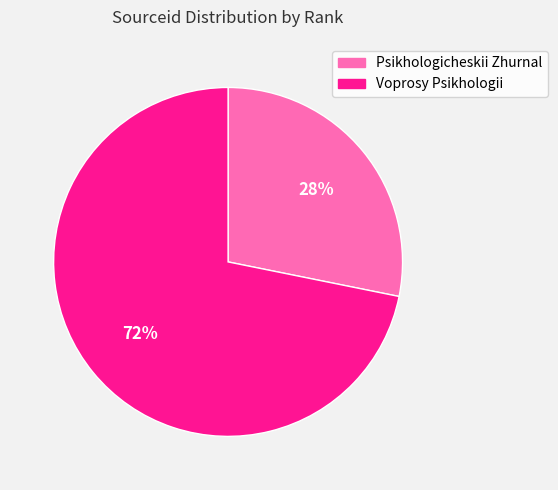

To the nearest percent, what is the difference between the largest and smallest slice percentages?

44%